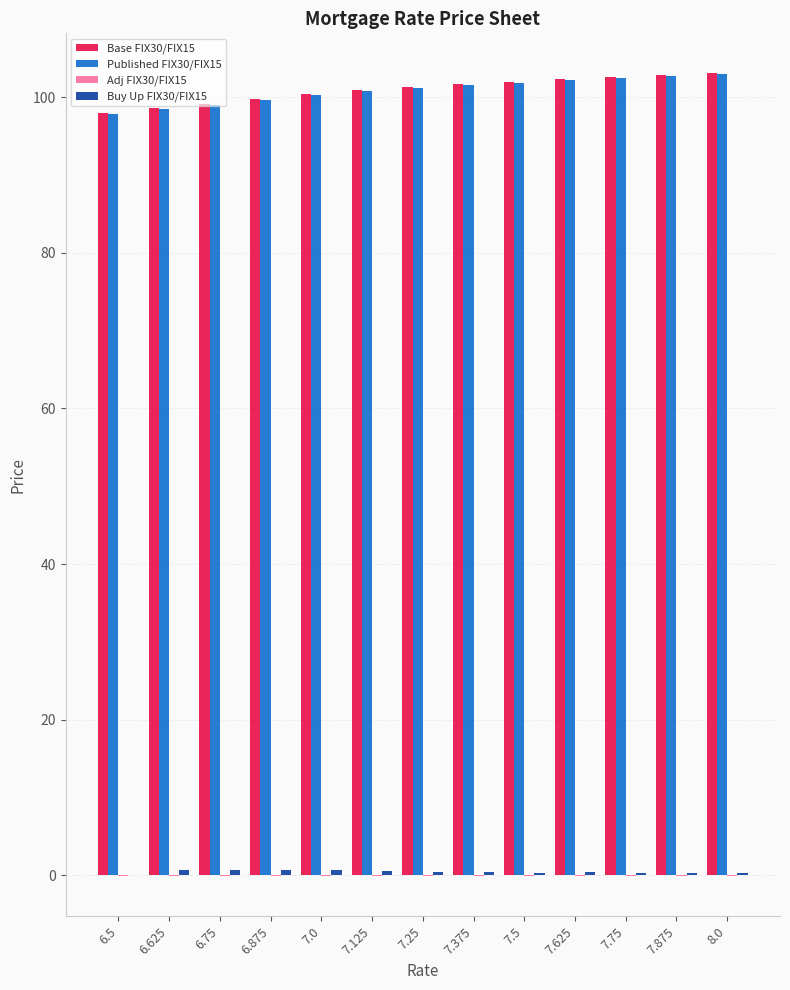

What is the greatest value displayed?

103.1